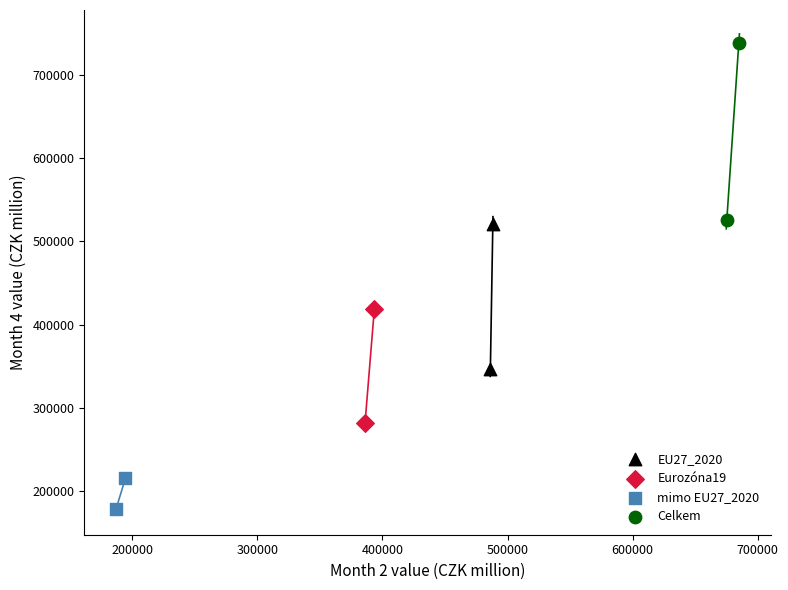

Which series reaches the maximum Y coordinate?

Celkem